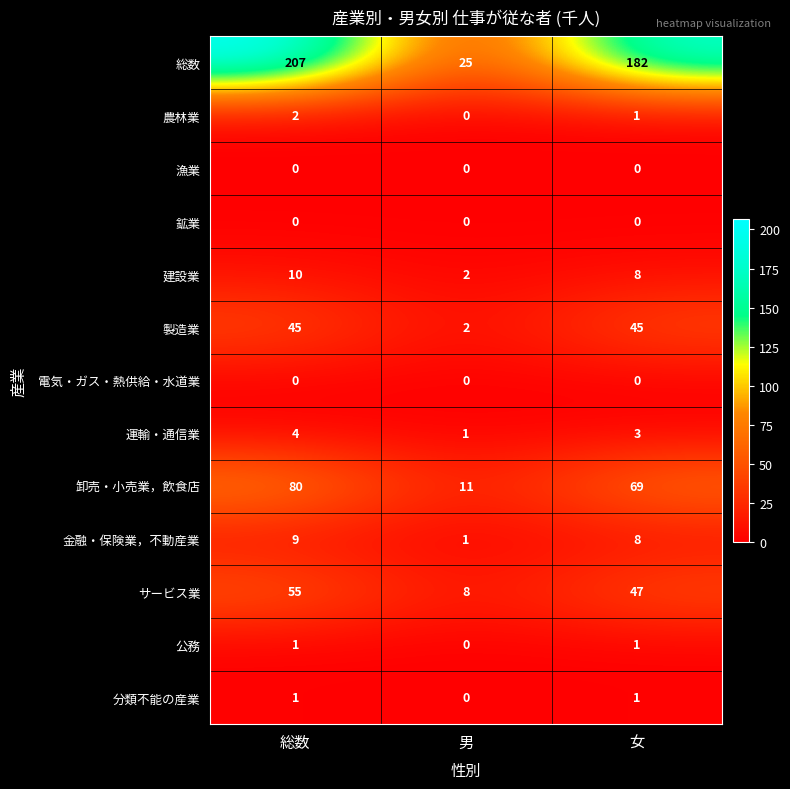

How many series are shown in this chart?

13